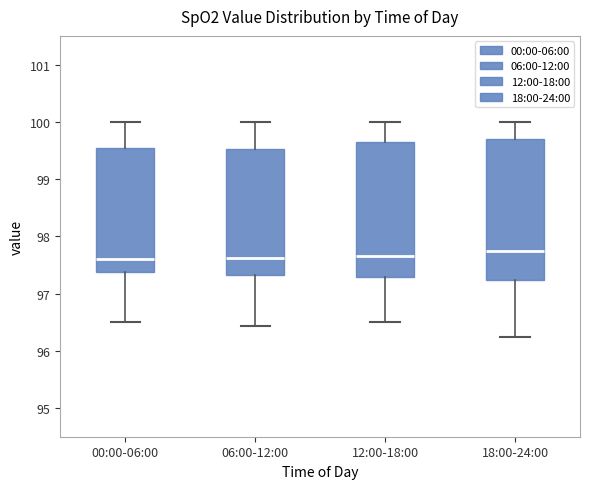

Reading left to right, transcribe this box plot: for each box, give where its median line is, the range the box spans, and where its two whiskers end, as read against the y-axis. The values are not printed on the chart, so give them approximately, as read against the axis.

00:00-06:00: median 97.6, box 97.4 to 99.6, whiskers 96.5 to 100.0
06:00-12:00: median 97.6, box 97.3 to 99.5, whiskers 96.4 to 100.0
12:00-18:00: median 97.7, box 97.3 to 99.6, whiskers 96.5 to 100.0
18:00-24:00: median 97.7, box 97.2 to 99.7, whiskers 96.2 to 100.0